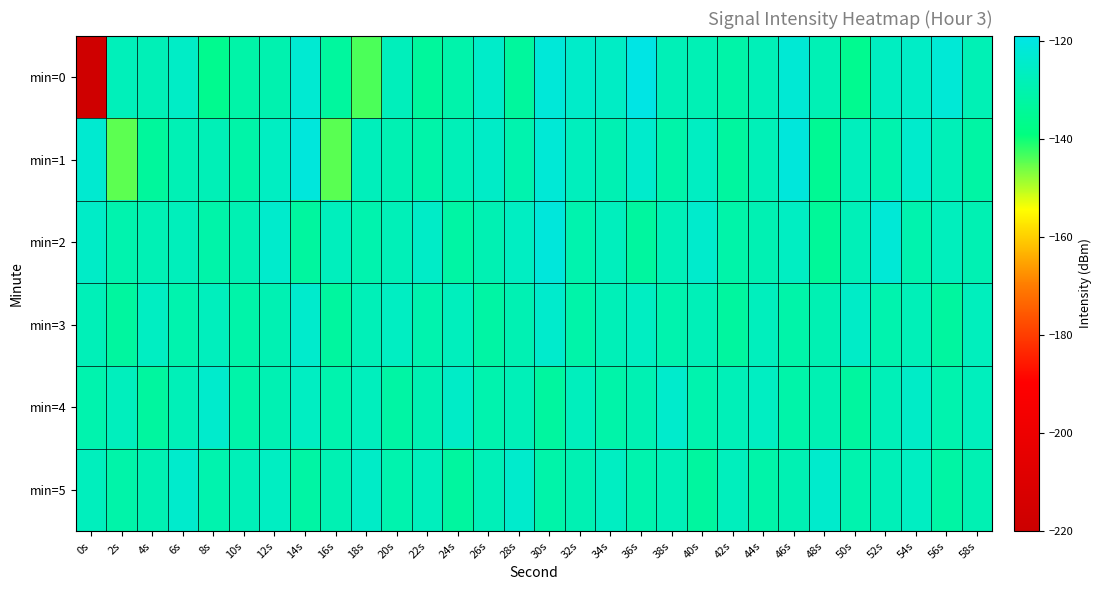

What is the smallest value displayed?

-217.6